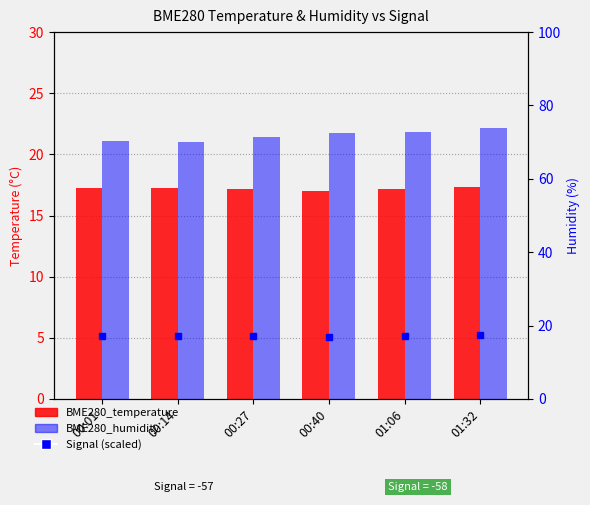

What is the average value of the BME280_humidity series?

71.7